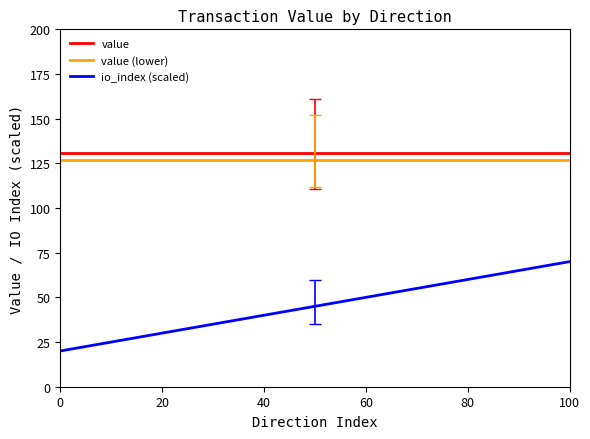

At how many categories does at least one series exceed 103?

50